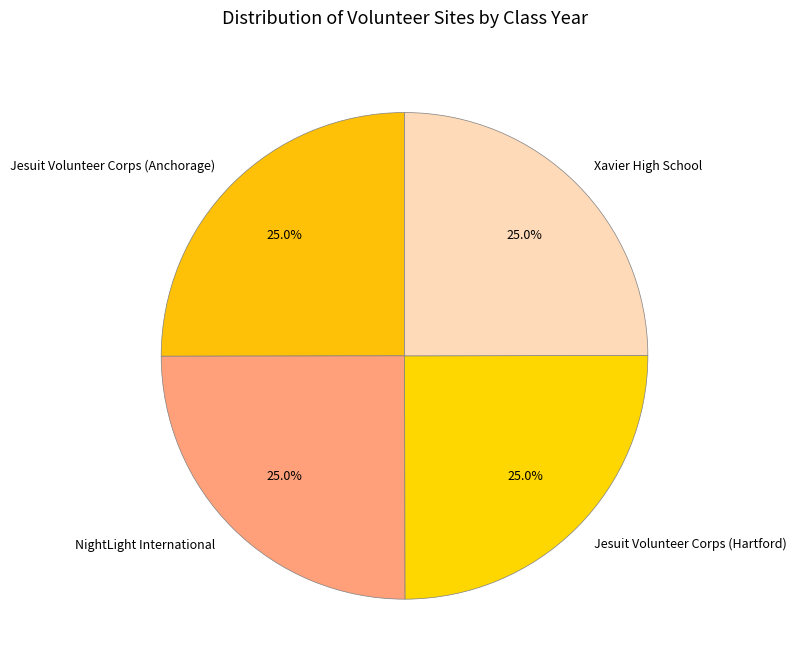

Does Jesuit Volunteer Corps (Hartford) account for over 50% of the chart?

No